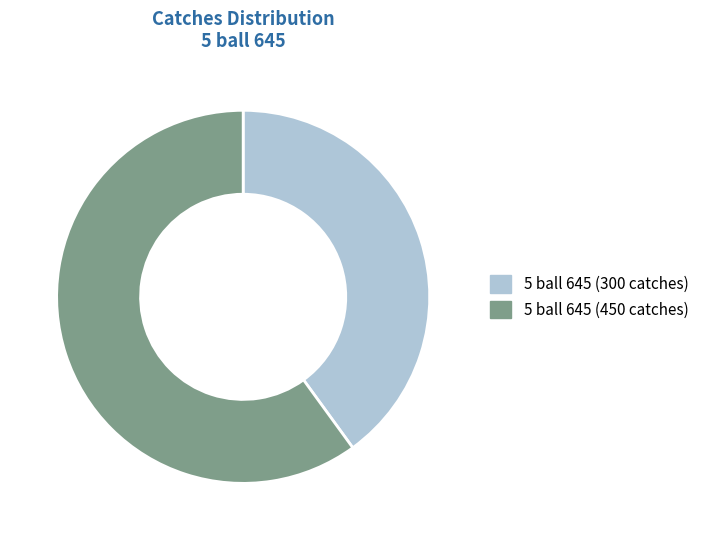

How many slices are in this pie chart?

2